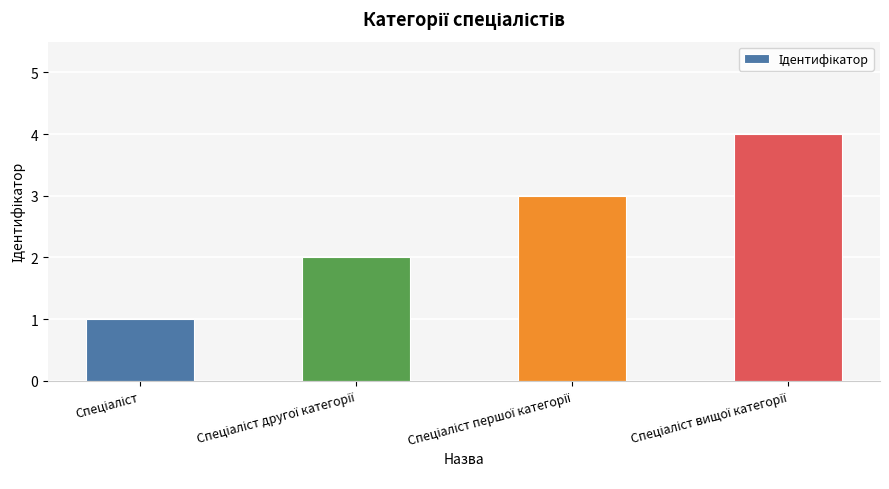

What is the difference between the maximum and minimum values?

3